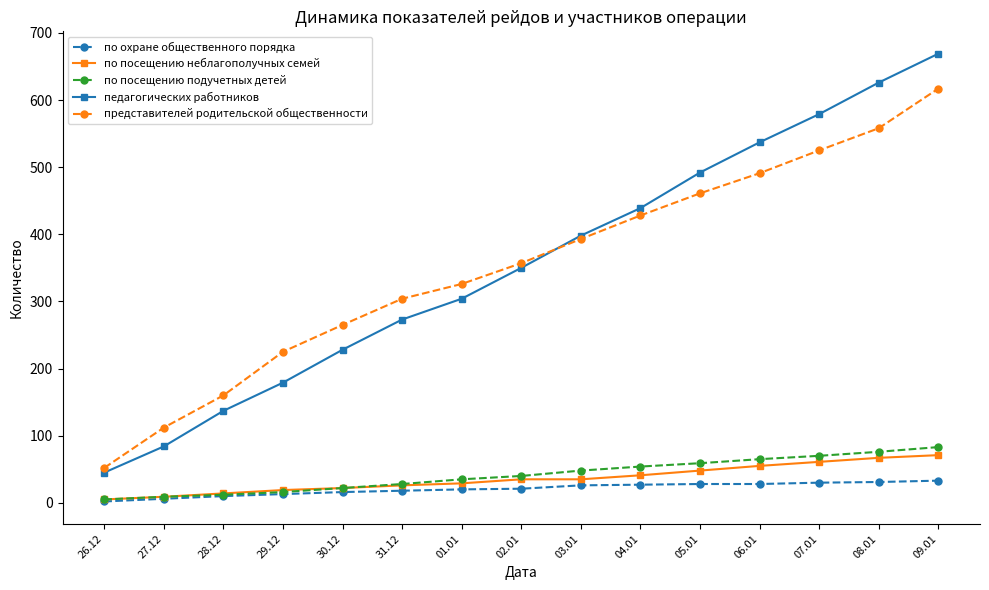

True or false: по посещению неблагополучных семей and педагогических работников intersect in this chart.

False